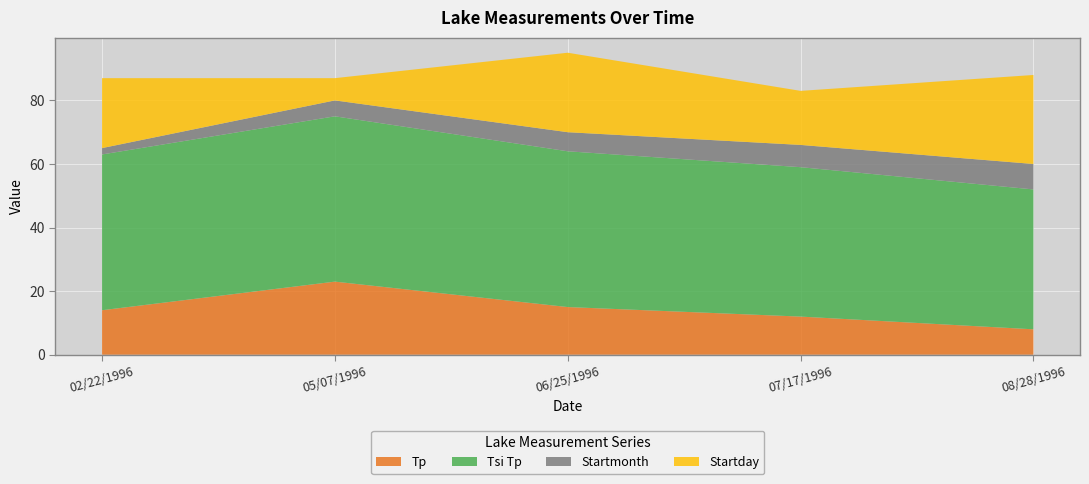

Reading left to right, extract all data points from this chart.

Tp: 14	23	15	12	8
Tsi Tp: 49	52	49	47	44
Startmonth: 2	5	6	7	8
Startday: 22	7	25	17	28